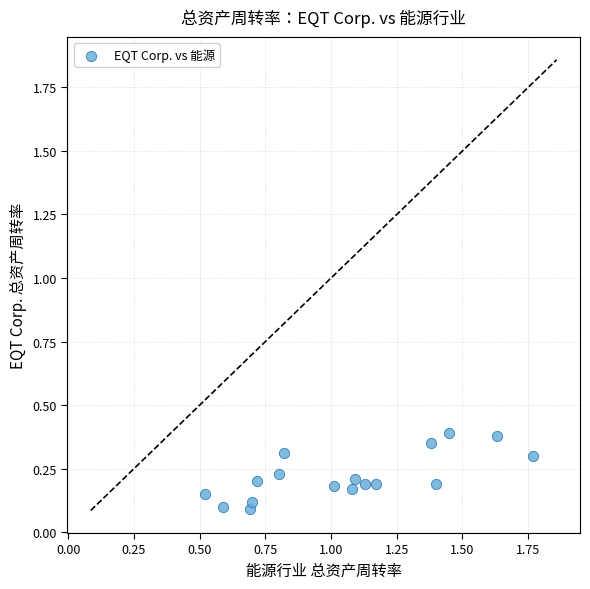

What is the range of X values (max minus min)?

1.2